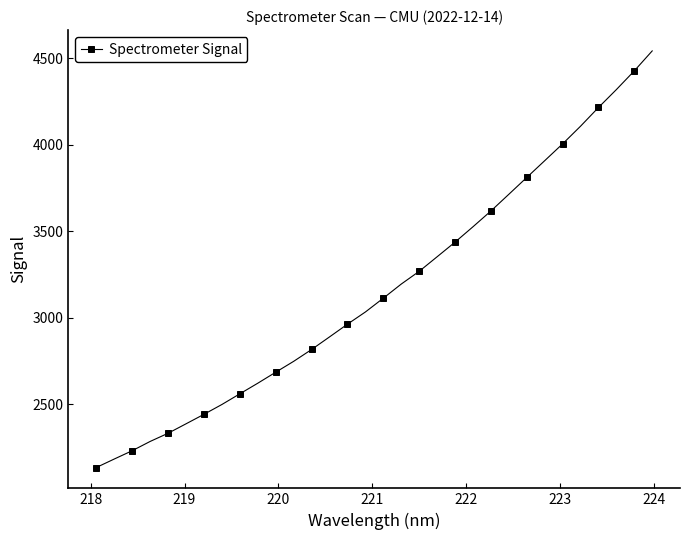

What is the difference between the maximum and minimum values?

2405.1